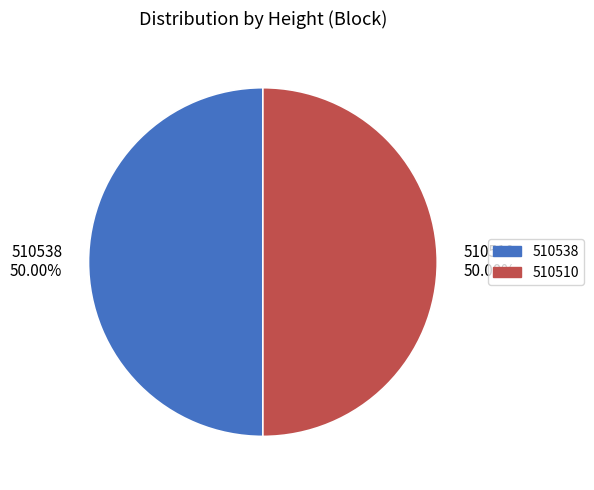

Do 510538 and 510510 together represent more than half of the pie?

Yes